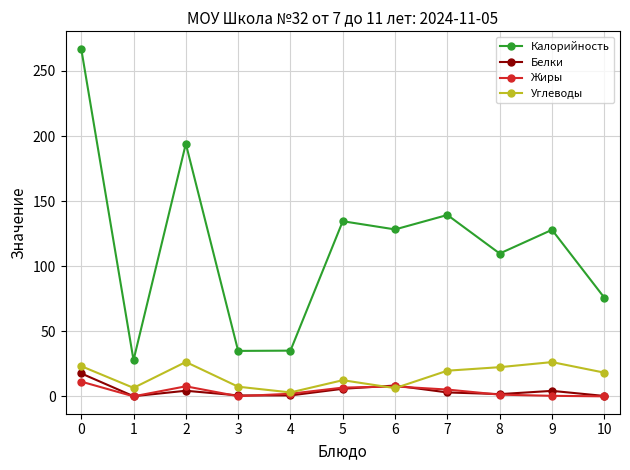

Is the value of Белки at 5 greater than the value of Жиры at 3?

Yes